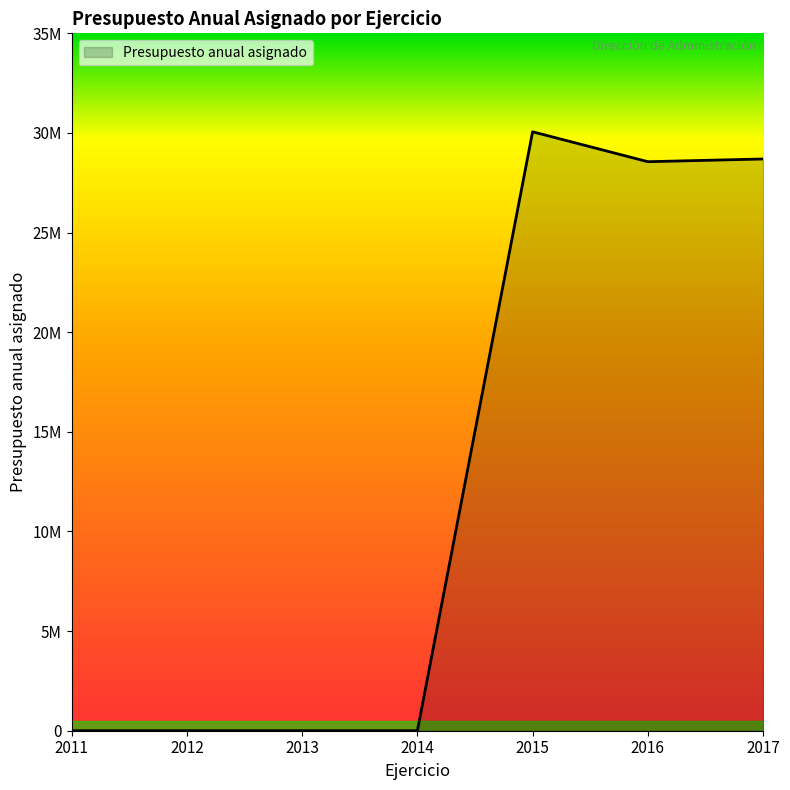

Is this an area chart (filled region under the line)?

Yes